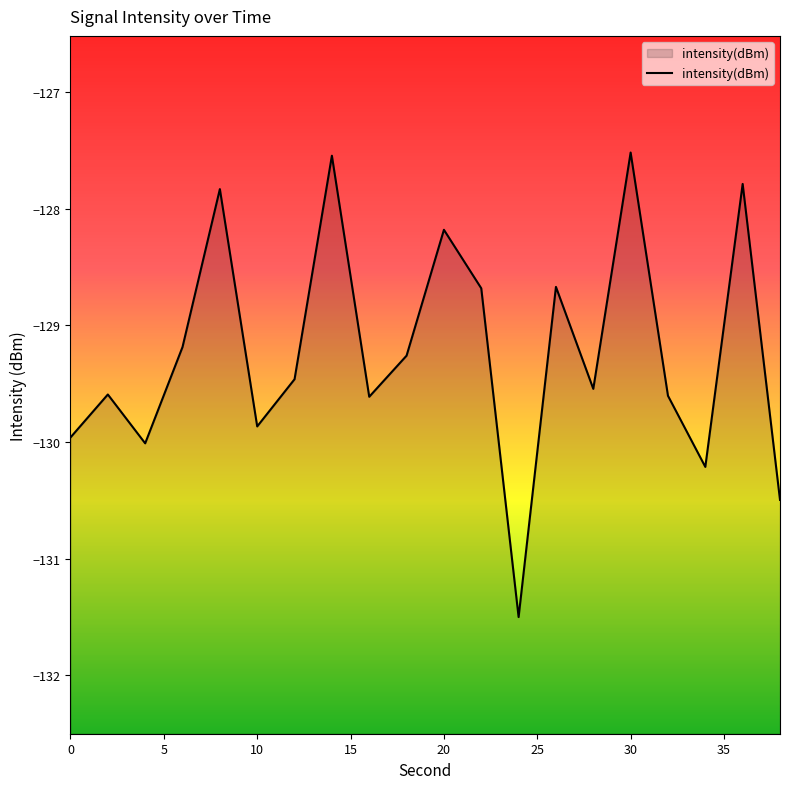

What is the value of the 4th point from the left?

-129.2